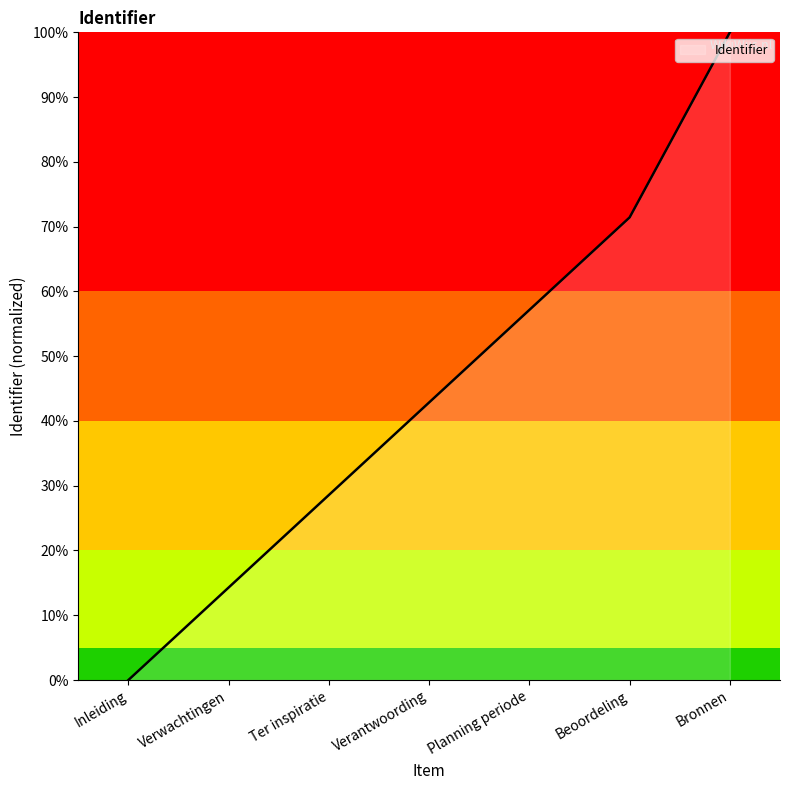

What is the approximate value at Planning periode?

0.6